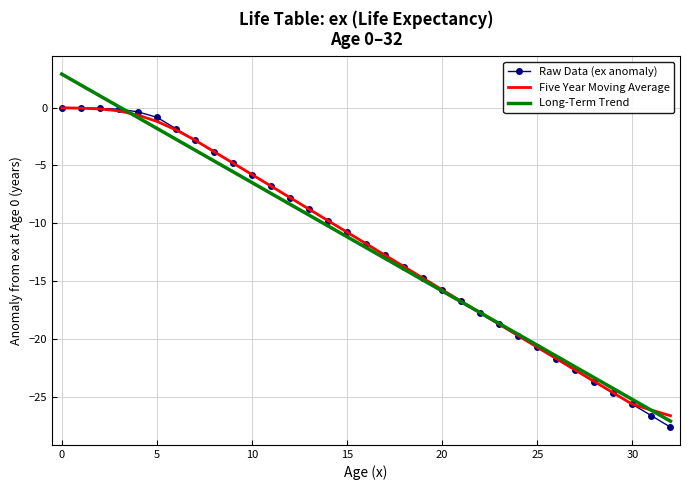

Which series has the widest spread of values?

Long-Term Trend